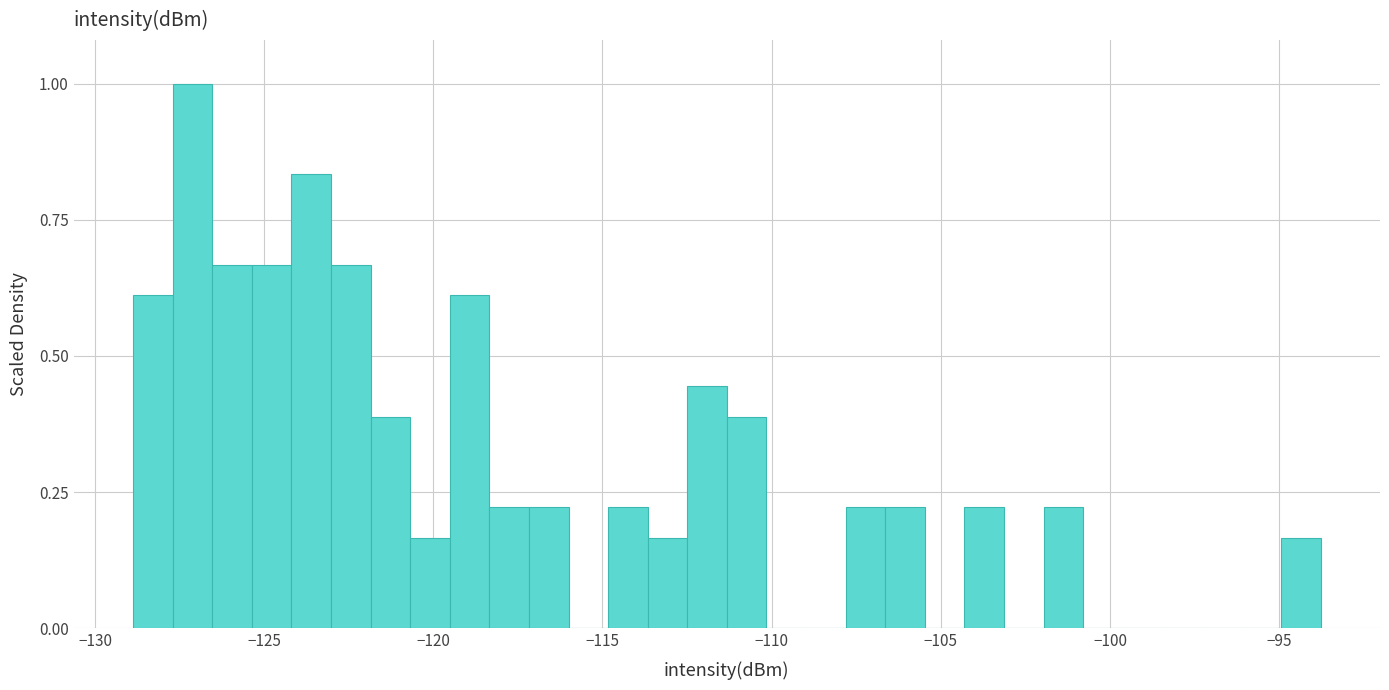

Read against the x-axis, roughly where is the centre of the tallest bar?

-127.0